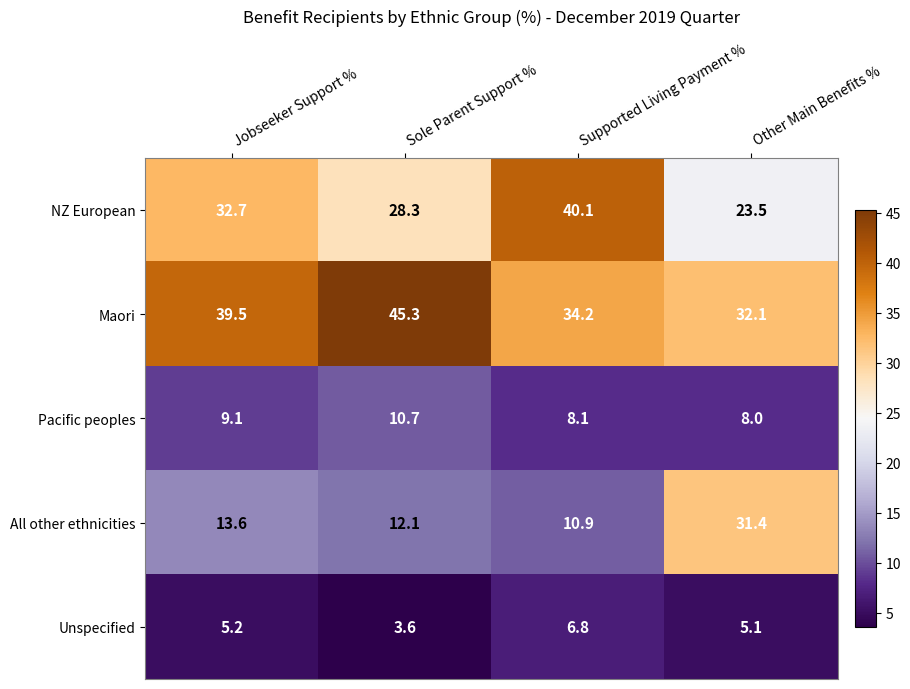

Where does the Unspecified series first go above 5?

Jobseeker Support %